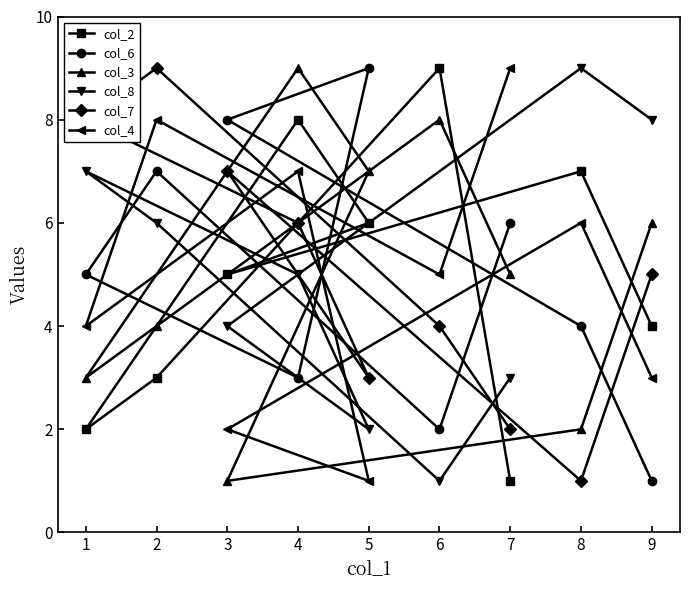

Is it true that col_2 equals 2 at 1?

True